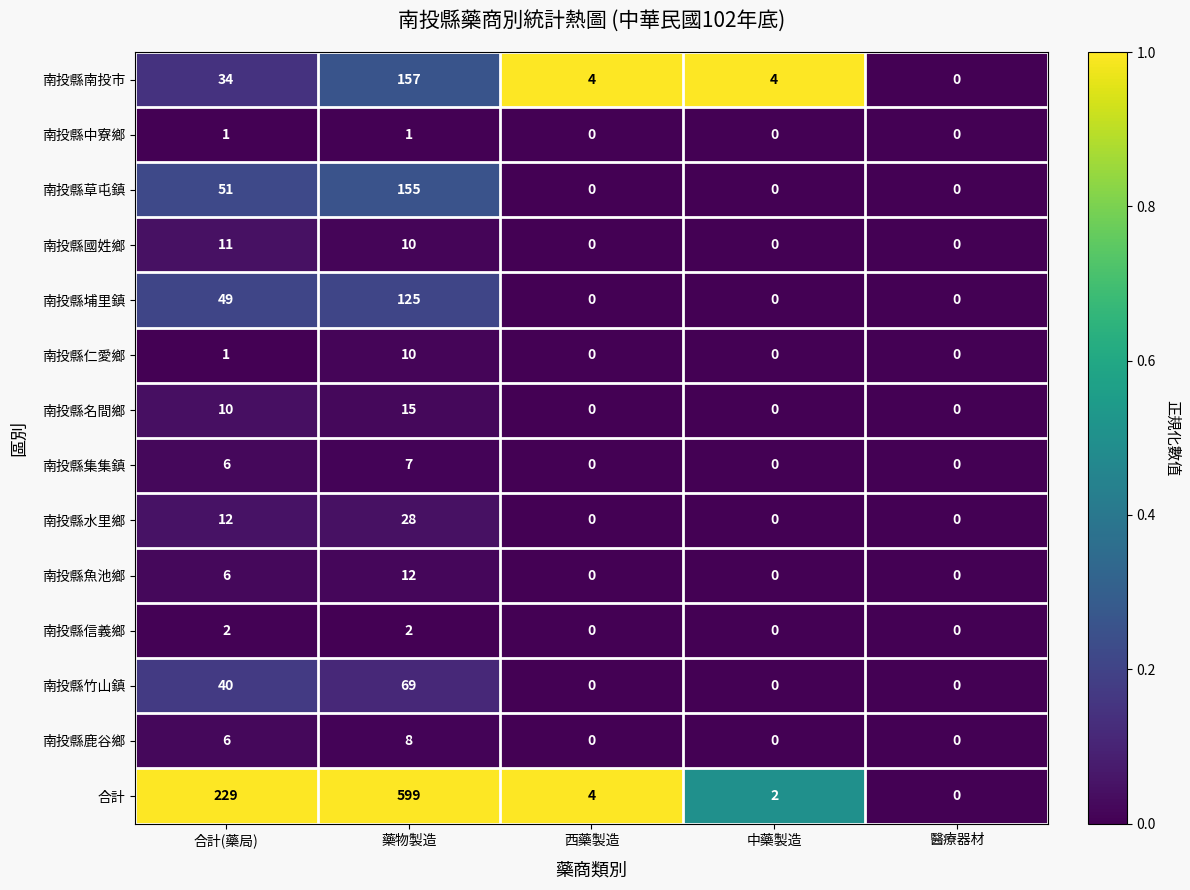

How many data points does each series have?

5